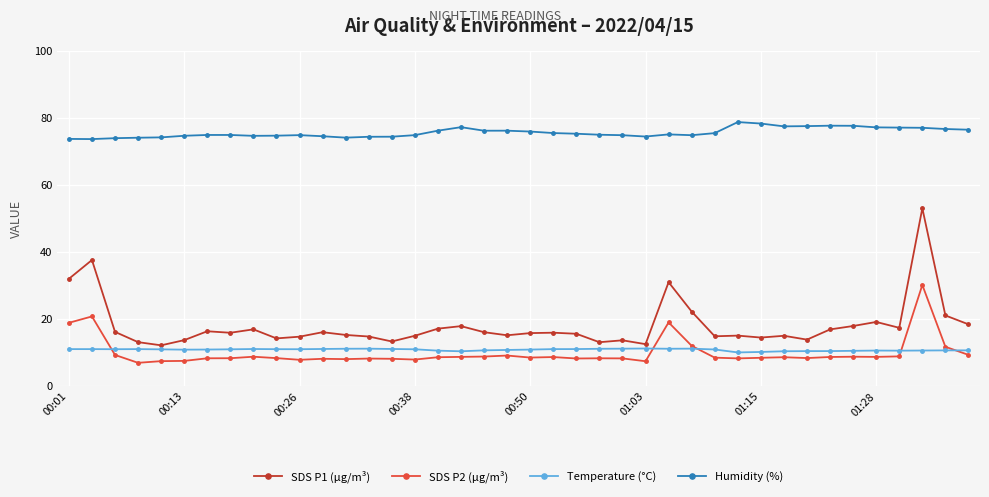

At how many categories does at least one series exceed 56?

40